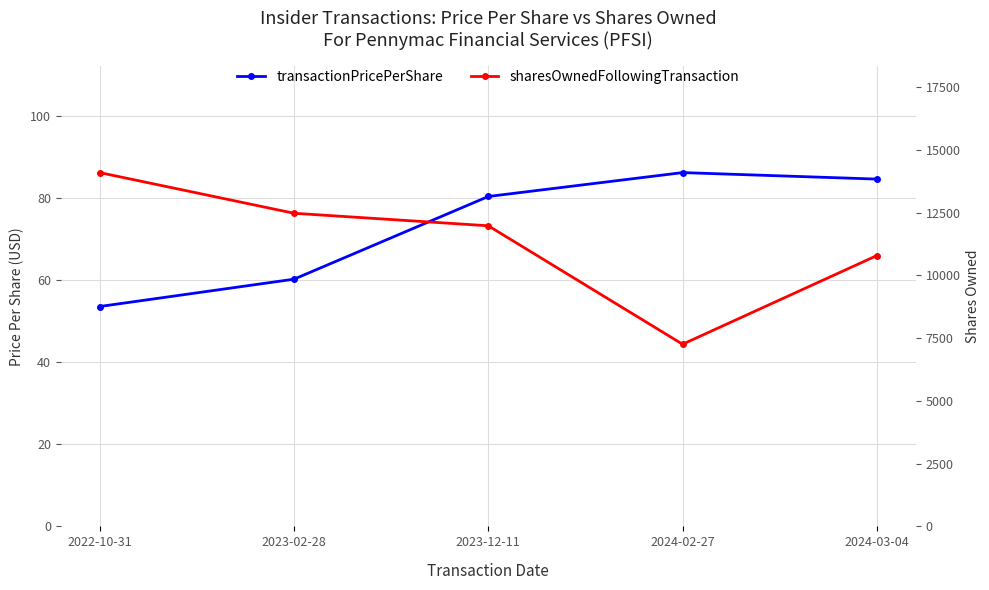

What is the value of the transactionPricePerShare point at the 1st from the left?

53.6